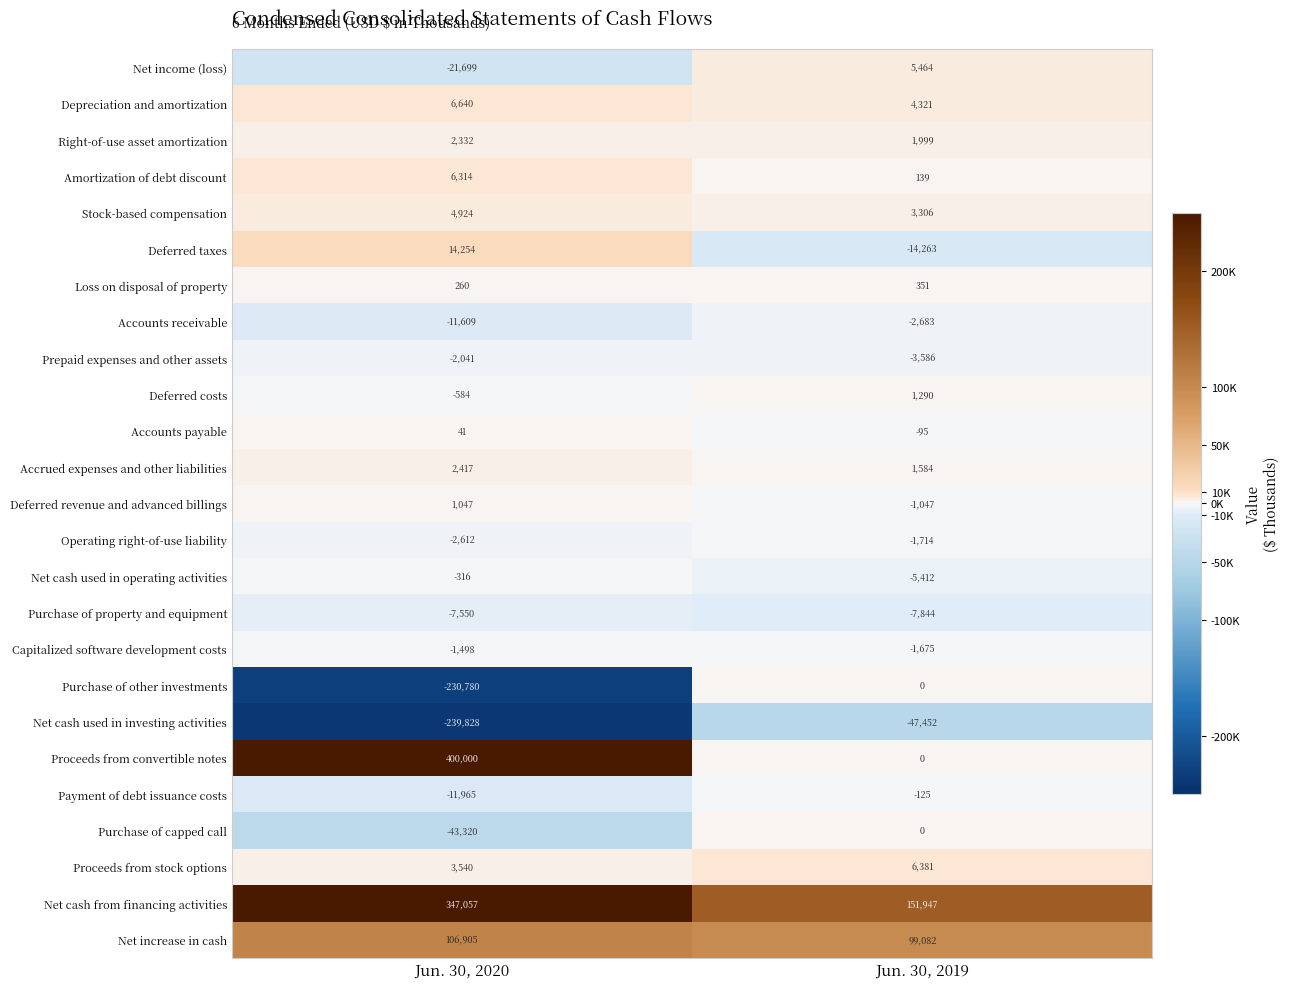

What is the difference between the maximum and minimum values in the Prepaid expenses and other assets series?

1545